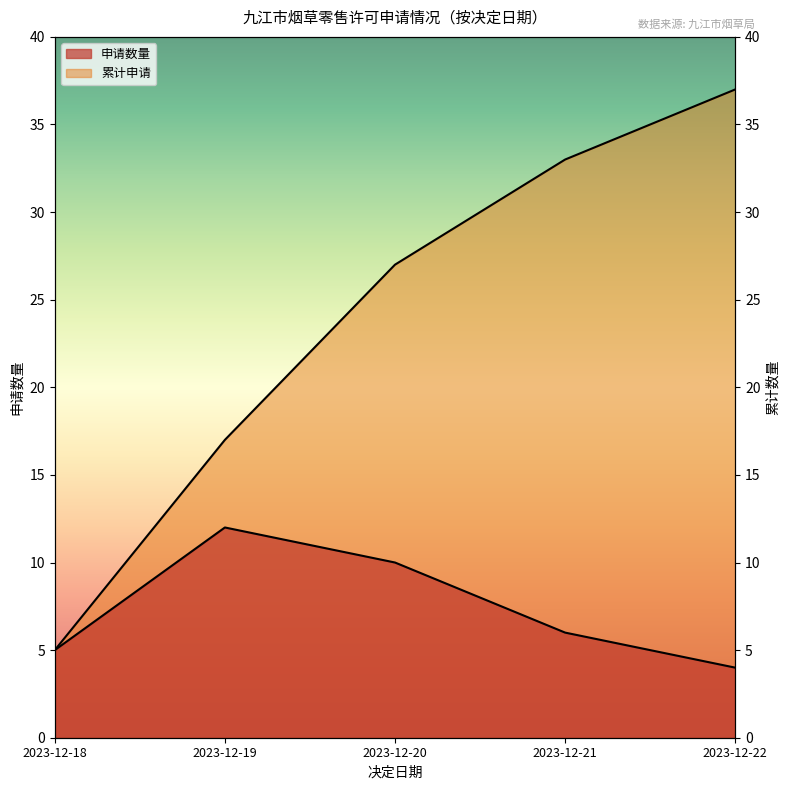

The 累计申请 series shows 12 at 2023-12-22. True or false?

False